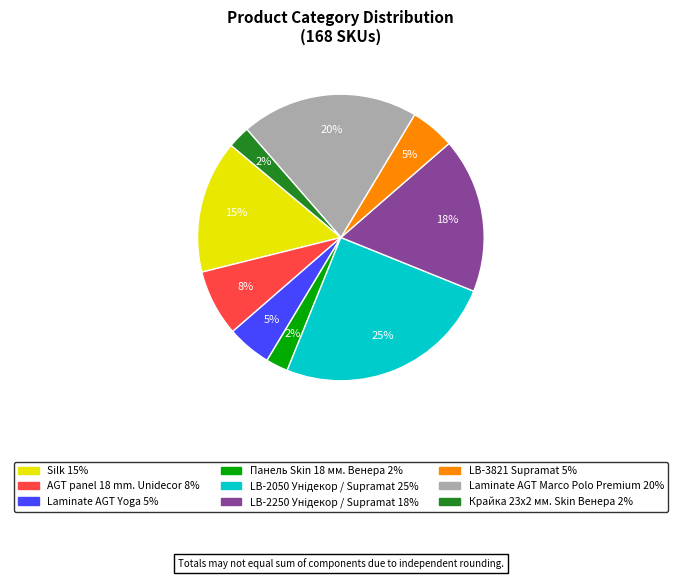

Count the number of slices in the pie.

9